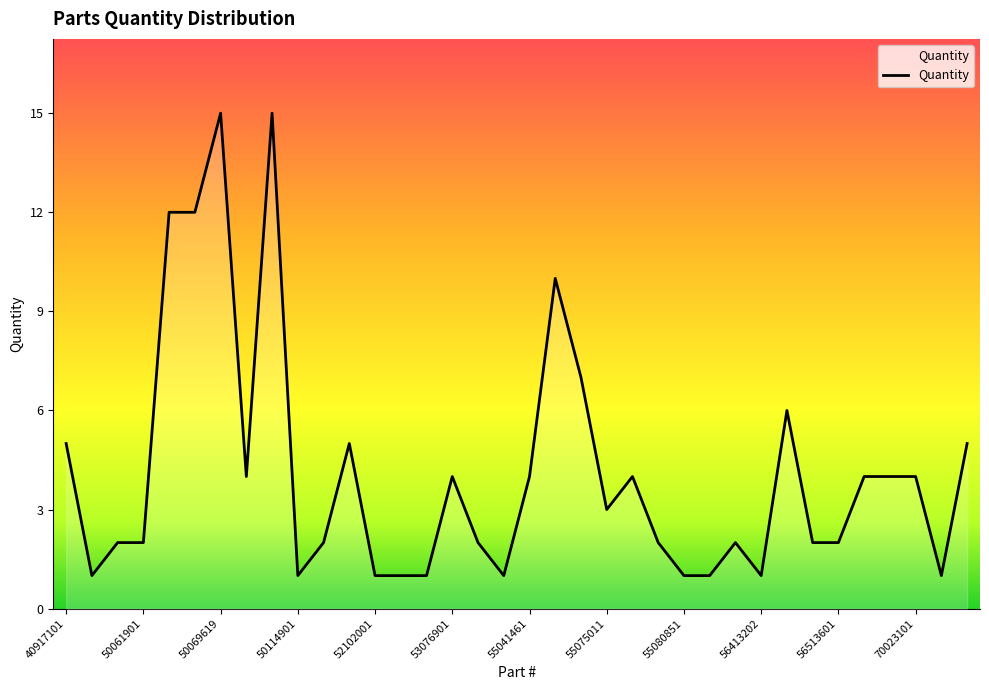

What is the smallest value displayed?

1